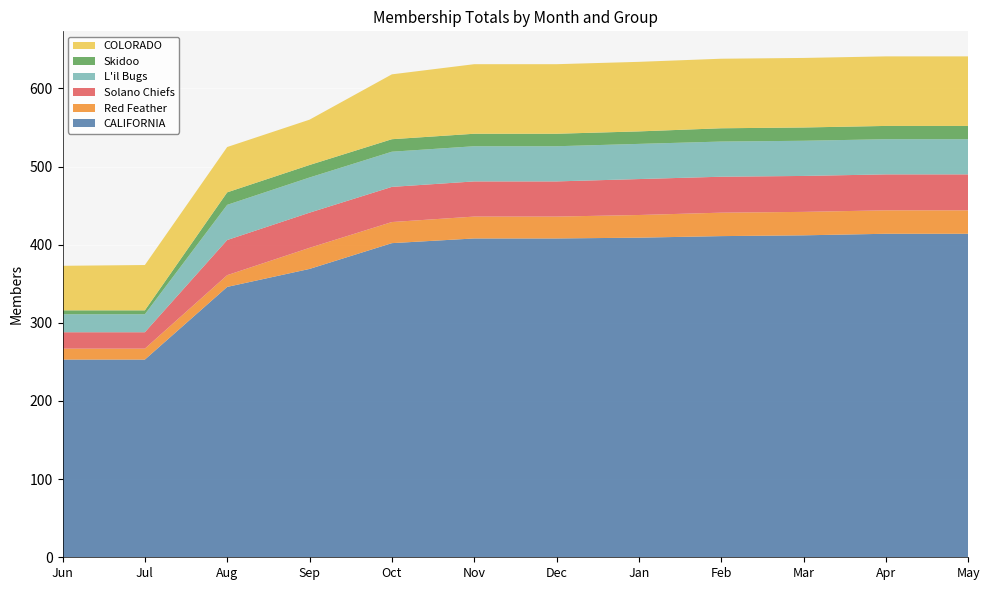

Reading left to right, what are all the values shown in this chart?

CALIFORNIA: Jun=253	Jul=253	Aug=346	Sep=369	Oct=402	Nov=408	Dec=408	Jan=409	Feb=411	Mar=412	Apr=414	May=414
Red Feather: Jun=14	Jul=14	Aug=15	Sep=27	Oct=27	Nov=28	Dec=28	Jan=29	Feb=30	Mar=30	Apr=30	May=30
Solano Chiefs: Jun=21	Jul=21	Aug=45	Sep=45	Oct=45	Nov=45	Dec=45	Jan=46	Feb=46	Mar=46	Apr=46	May=46
L'il Bugs: Jun=23	Jul=23	Aug=45	Sep=45	Oct=45	Nov=45	Dec=45	Jan=45	Feb=45	Mar=45	Apr=45	May=45
Skidoo: Jun=5	Jul=5	Aug=16	Sep=16	Oct=16	Nov=16	Dec=16	Jan=16	Feb=17	Mar=17	Apr=17	May=17
COLORADO: Jun=57	Jul=58	Aug=58	Sep=58	Oct=83	Nov=89	Dec=89	Jan=89	Feb=89	Mar=89	Apr=89	May=89